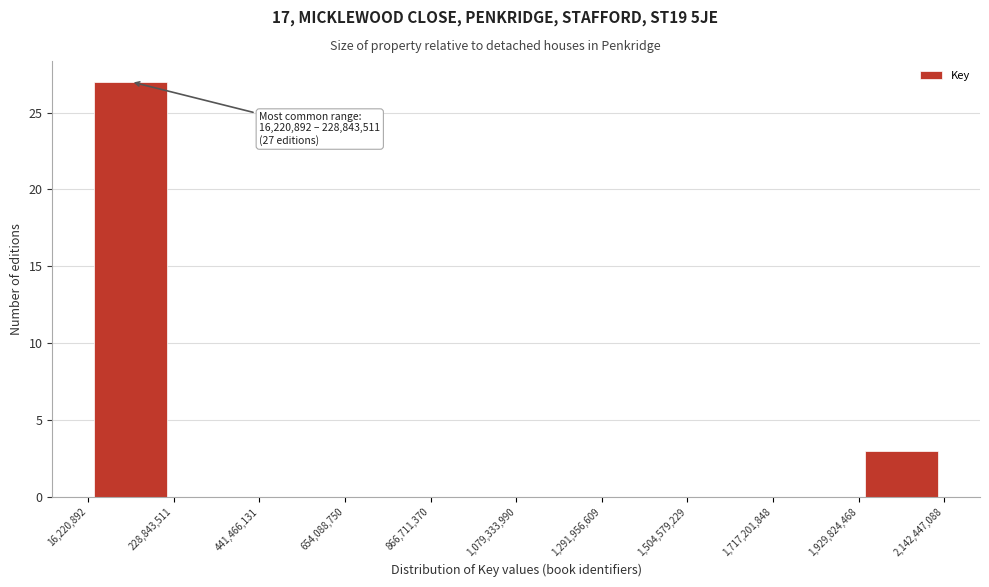

Over which range of the x-axis is the bar tallest?

16,220,892 to 228,843,511